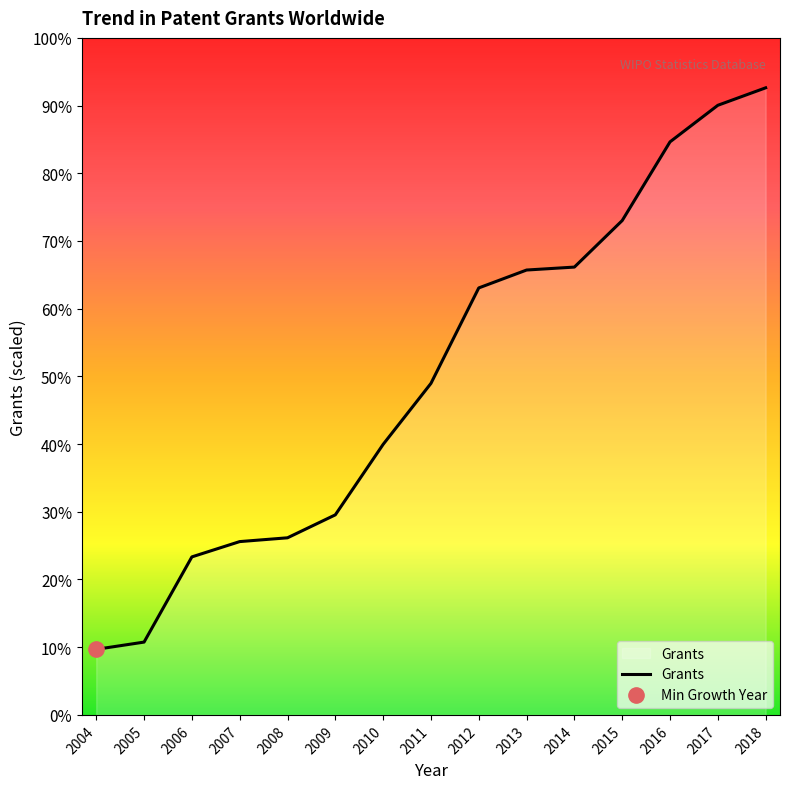

What is the difference between the maximum and second lowest values?

789700